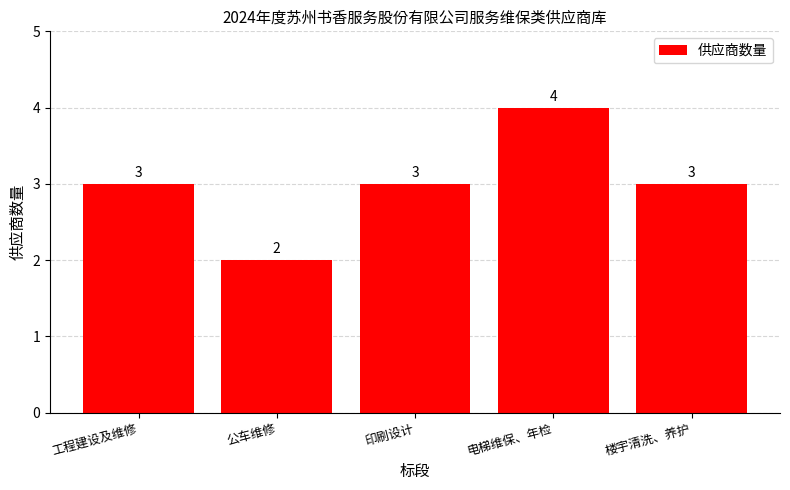

What is the sum of all values?

15